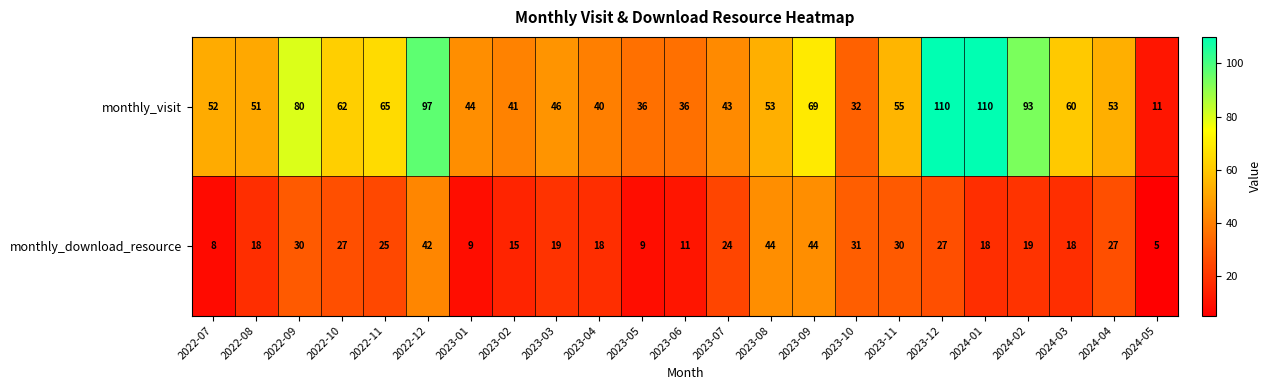

What is the sum of all monthly_download_resource values?

518